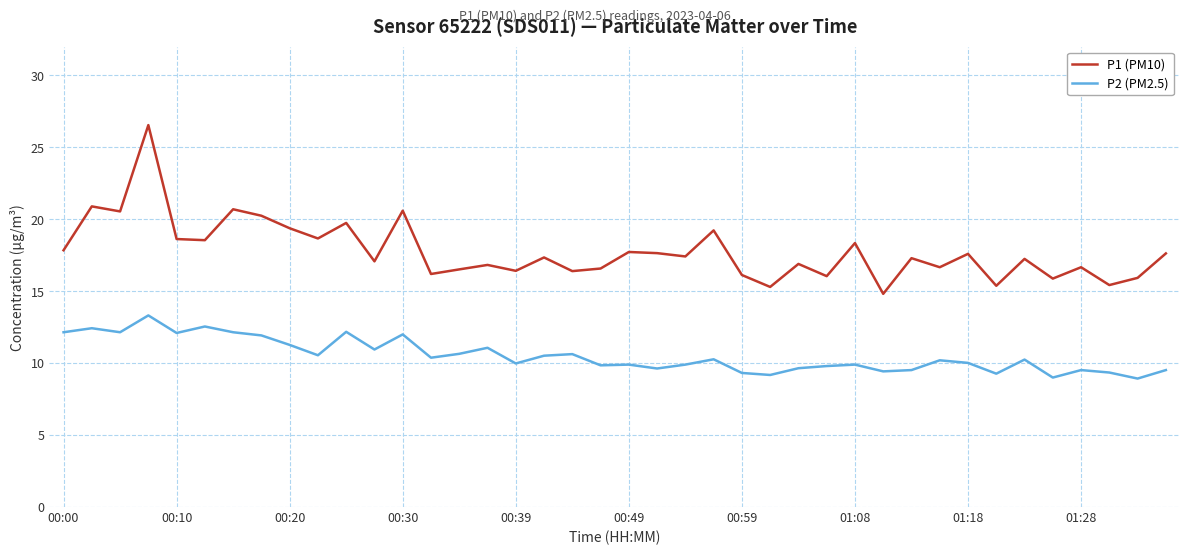

List the series in order of their overall mean, highest first.

P1 (PM10), P2 (PM2.5)